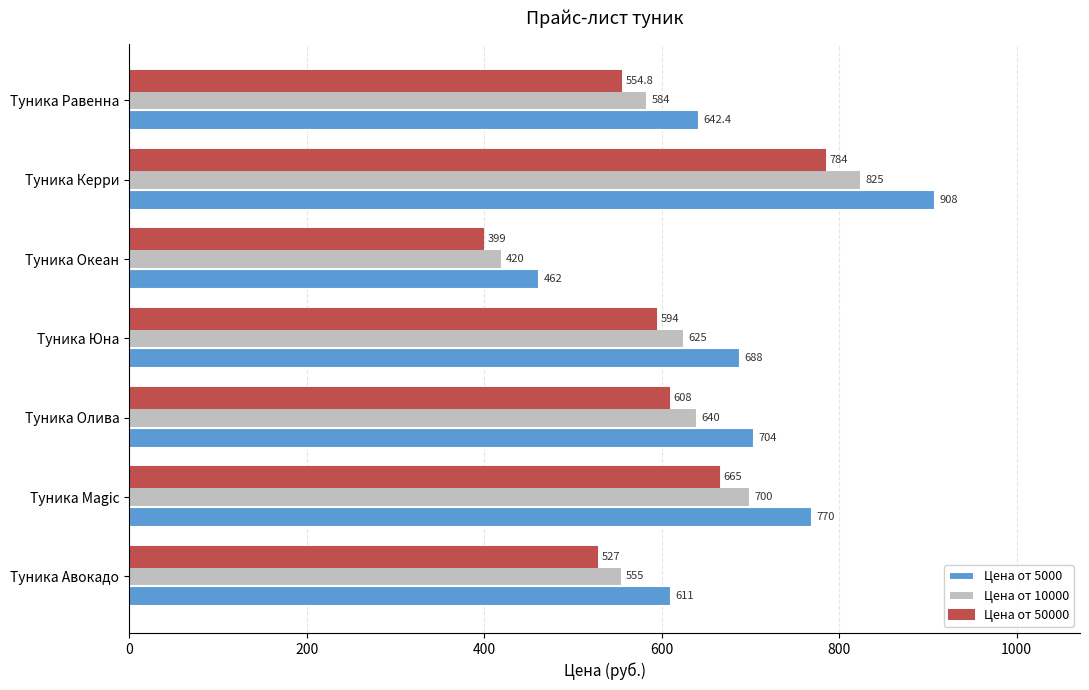

At which category is the sum across all series the highest?

Туника Керри